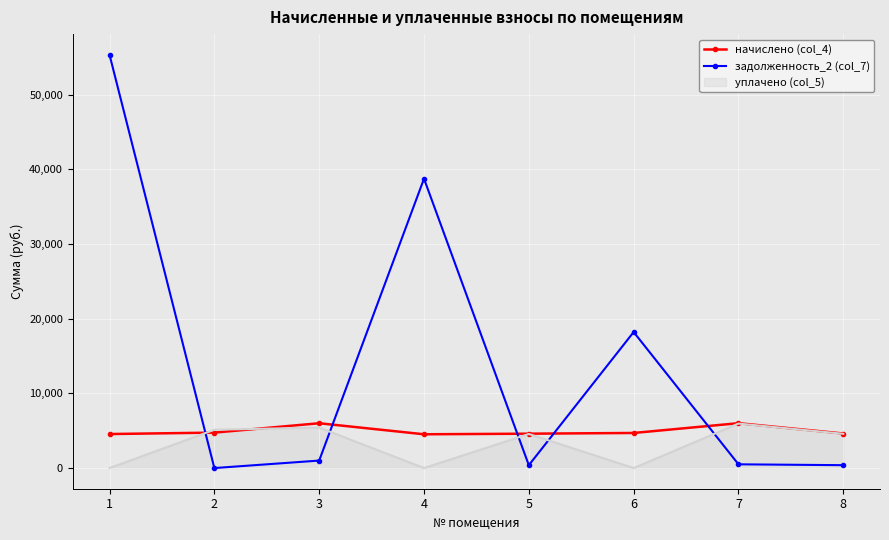

Which series has the widest spread of values?

задолженность_2 (col_7)